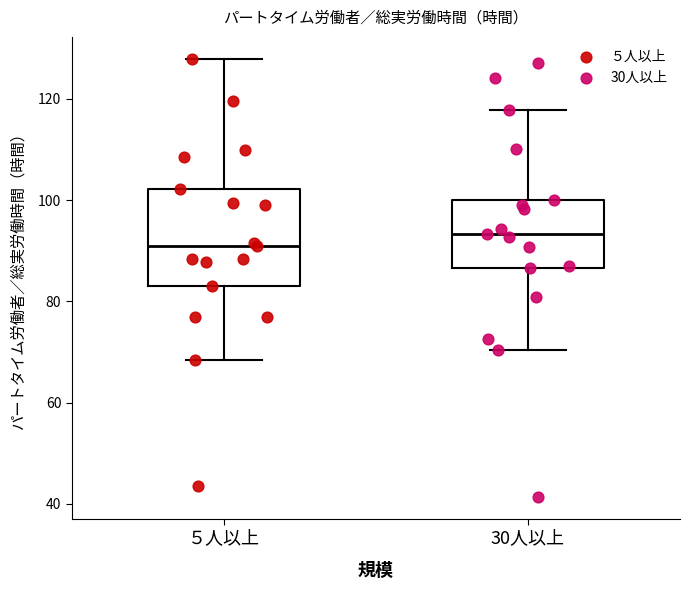

Reading left to right, transcribe this box plot: for each box, give where its median line is, the range the box spans, and where its two whiskers end, as read against the y-axis. The values are not printed on the chart, so give them approximately, as read against the axis.

５人以上: median 90, box 84 to 102, whiskers 68 to 128
30人以上: median 94, box 86 to 100, whiskers 70 to 118